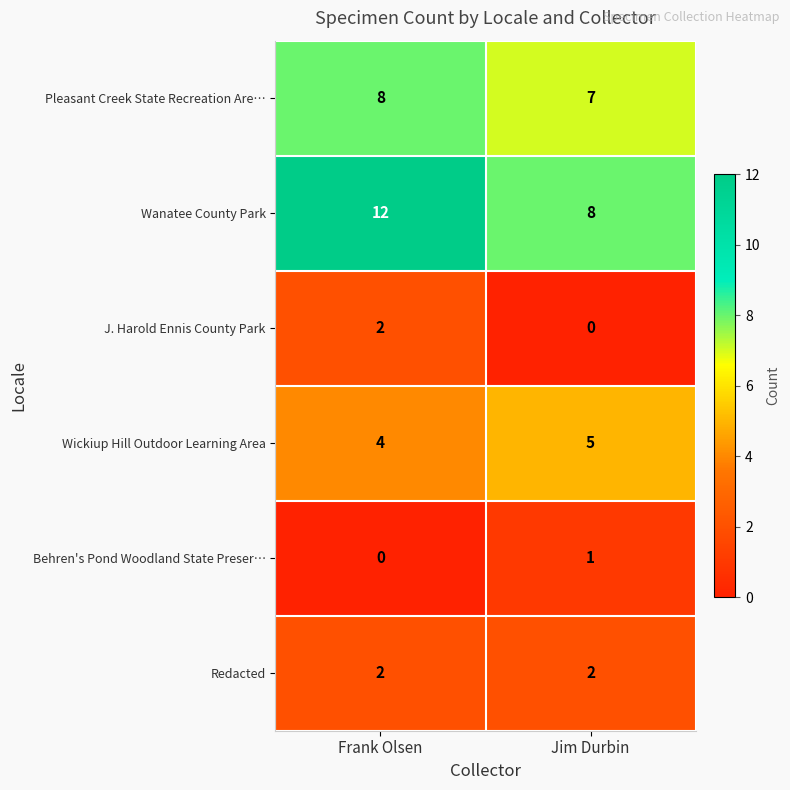

Count the number of categories in the chart.

2